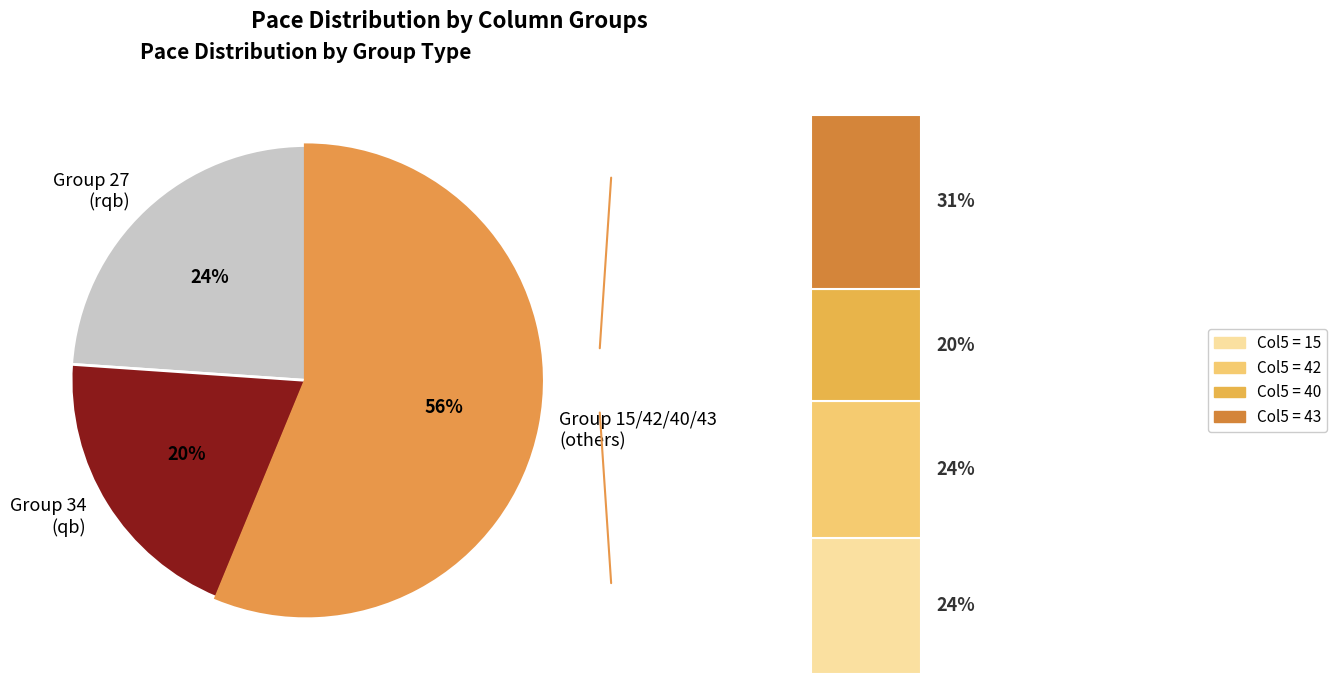

To the nearest percent, what percentage of the pie is 43?

18%